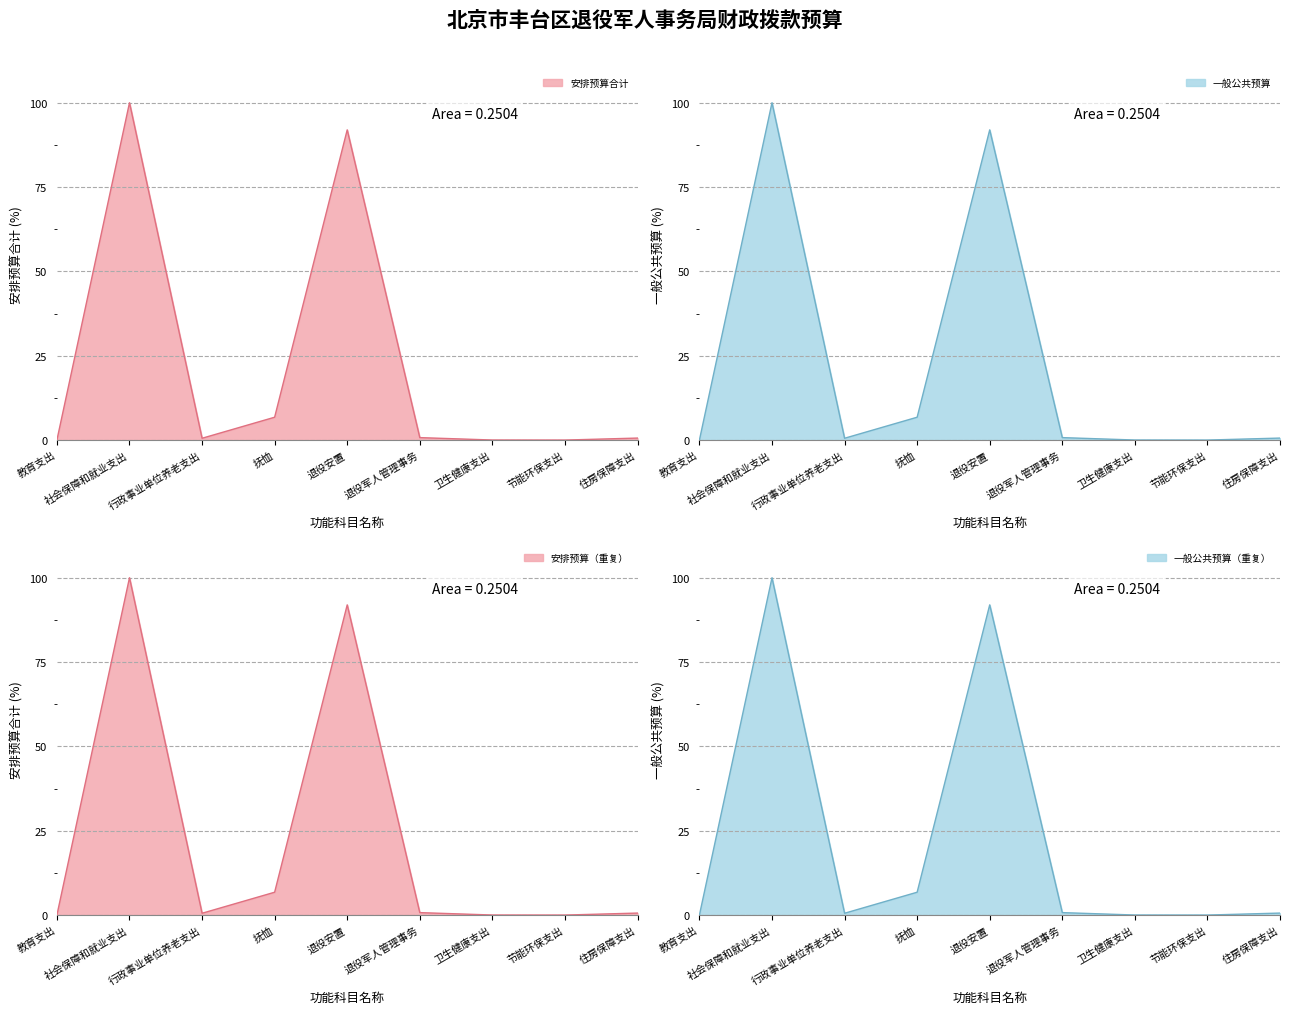

What is the difference between the 一般公共预算 values at 退役军人管理事务 and 行政事业单位养老支出?

0.2